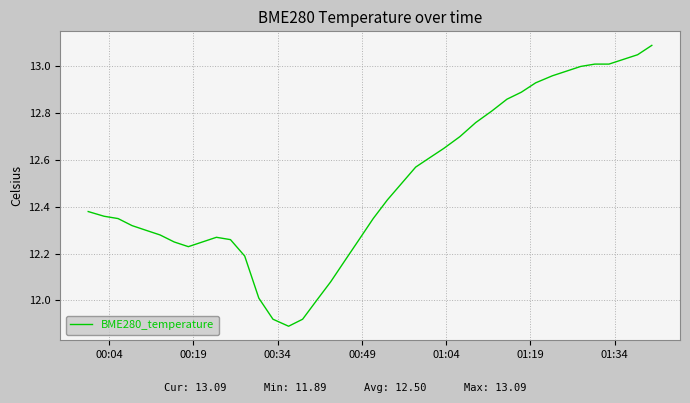

What is the difference between the maximum and minimum values?

1.2